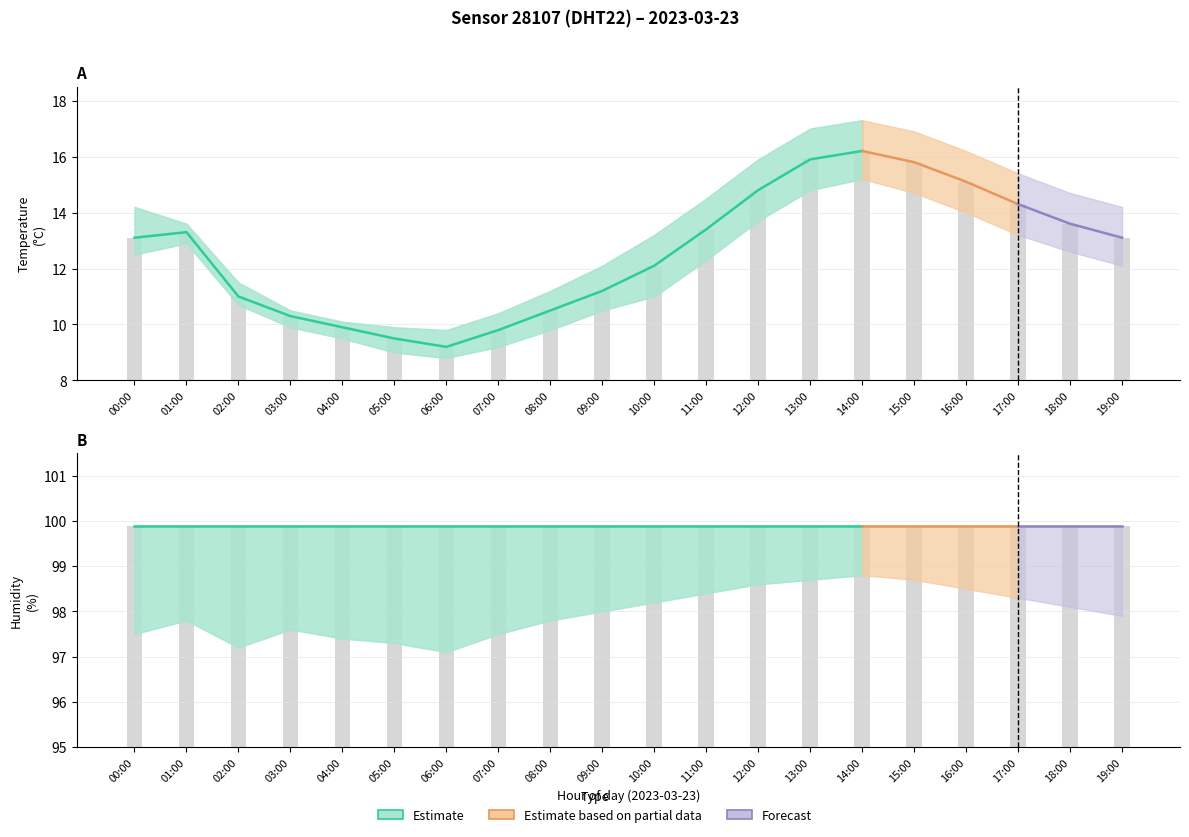

At 07:00, list the series in order from smallest to largest.

temperature_lower, temperature, temperature_upper, humidity_lower, humidity, humidity_upper